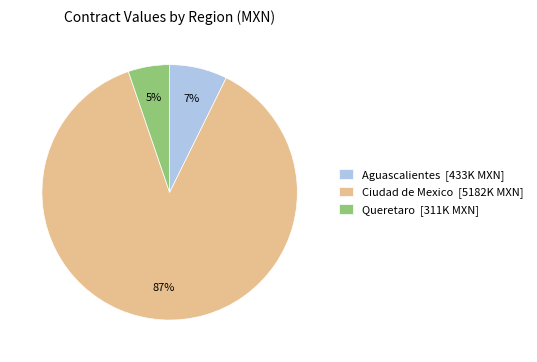

What is the largest slice in the pie chart?

Ciudad de Mexico [5182K MXN]